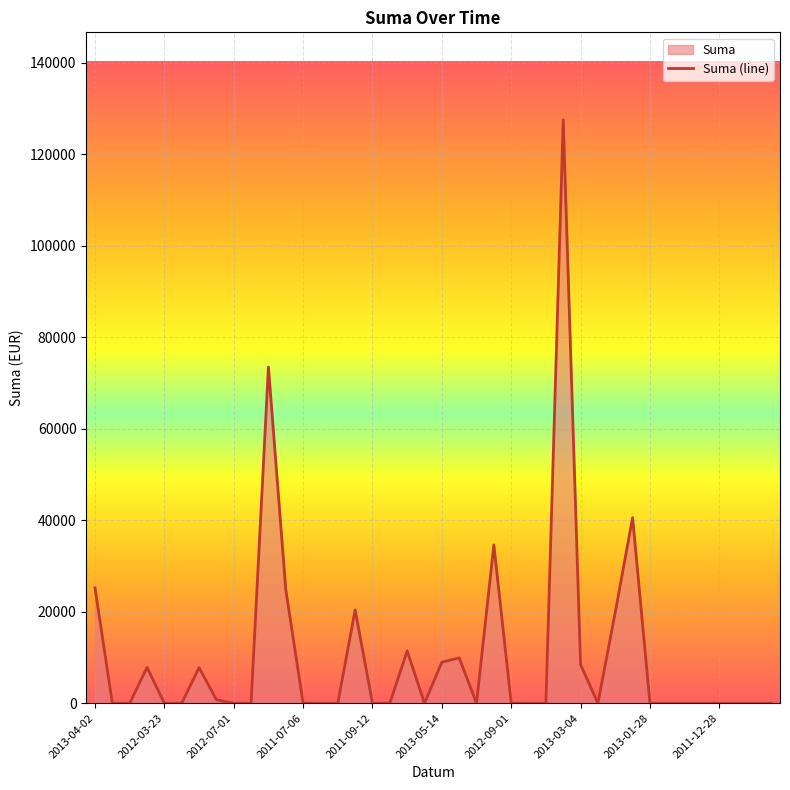

Reading right to left, list all the values displayed in this chart.

0.0	0.0	0.0	0.0	0.0	0.0	0.0	0.0	40560.0	19891.4	0.0	8449.0	127500.0	0.0	0.0	0.0	34589.4	0.0	9916.7	8966.1	0.0	11448.0	0.0	0.0	20400.0	0.0	0.0	0.0	24851.1	73474.2	0.0	0.0	772.3	7801.1	0.0	0.0	7840.0	0.0	0.0	25200.0